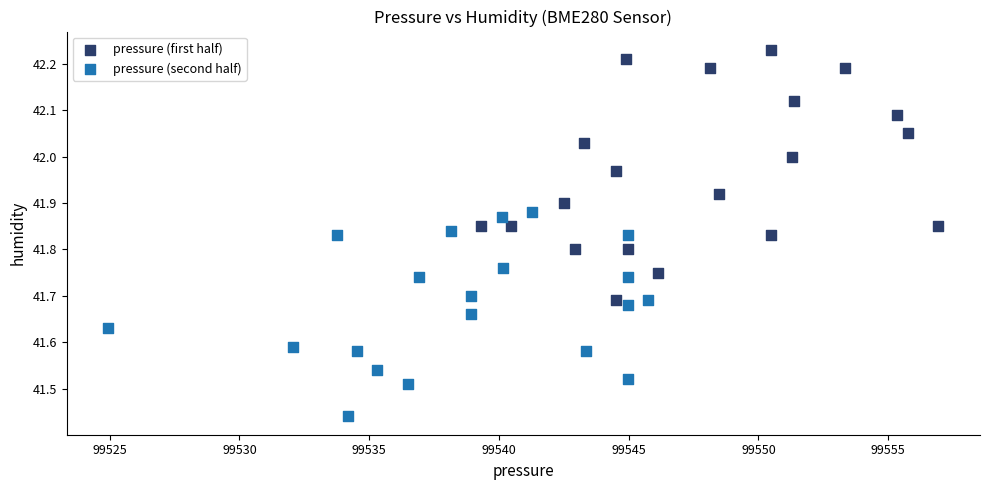

Which series reaches the minimum Y coordinate?

pressure (second half)